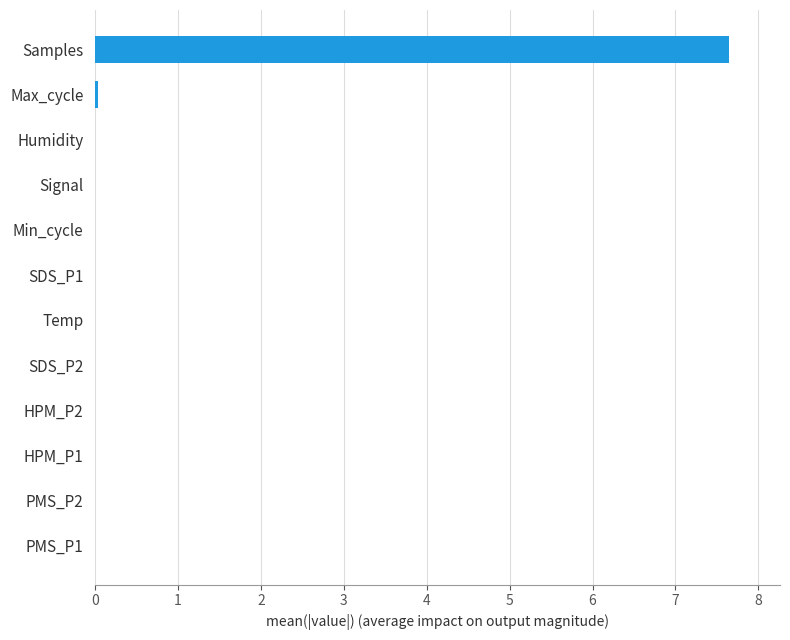

The value at Min_cycle is 0.0. True or false?

True